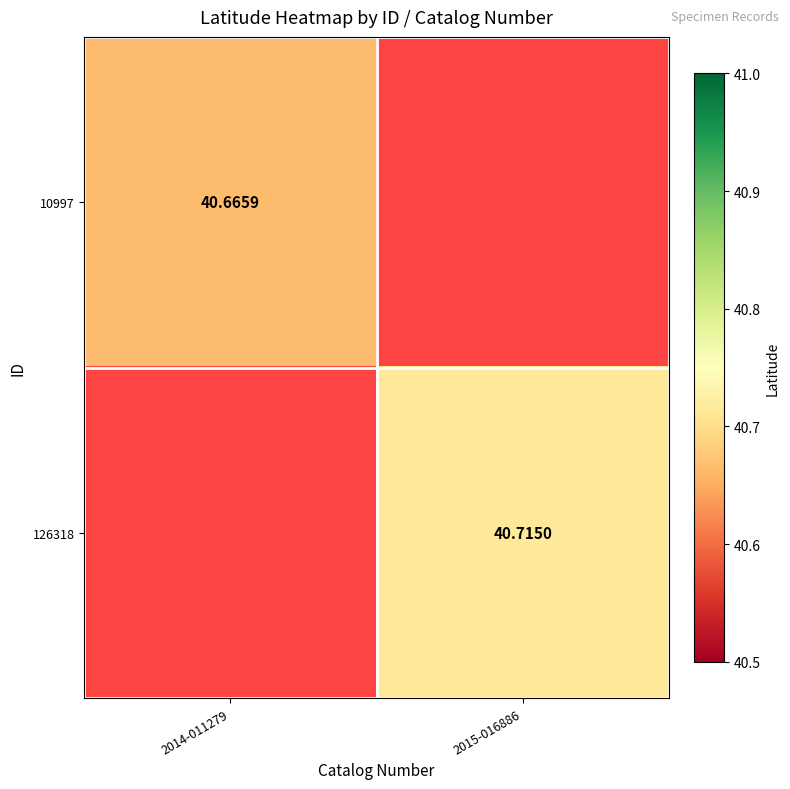

Is the value of 10997 at 2014-011279 greater than the value of 126318 at 2015-016886?

No